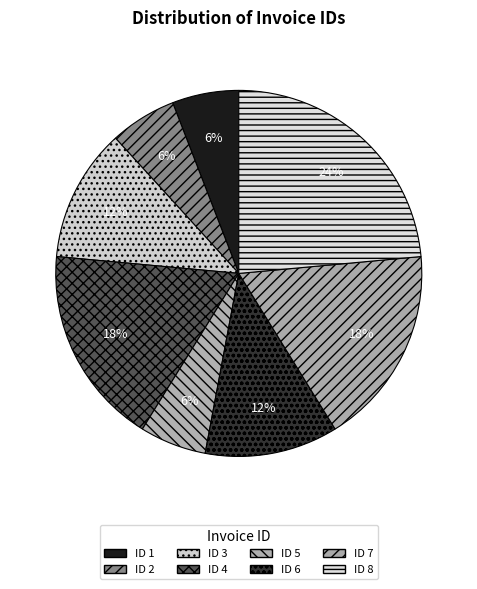

Which category has the biggest portion of the pie?

8